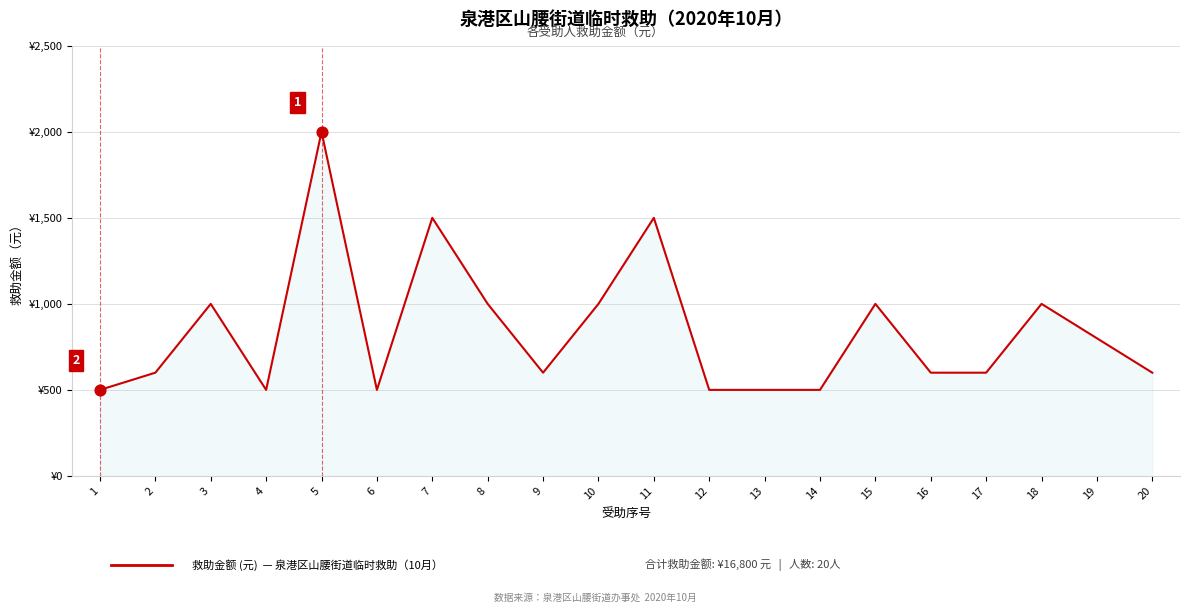

Between 12 and 8, which is larger?

8